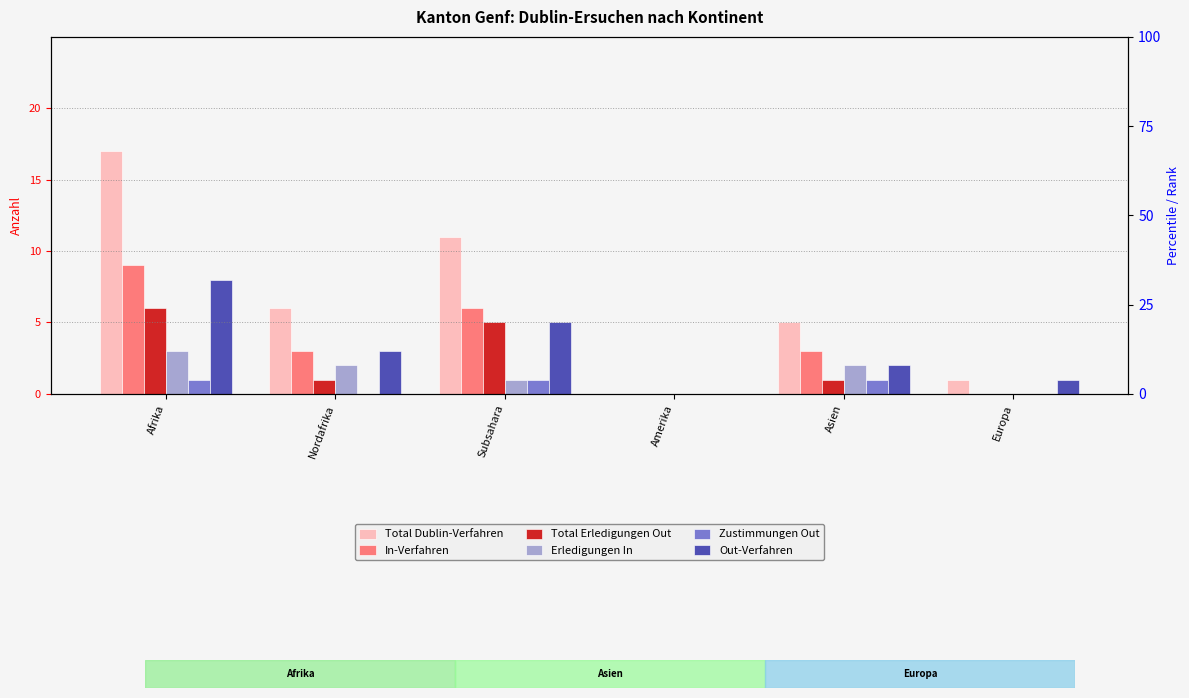

Is the value of Erledigungen In at Amerika greater than the value of In-Verfahren at Asien?

No